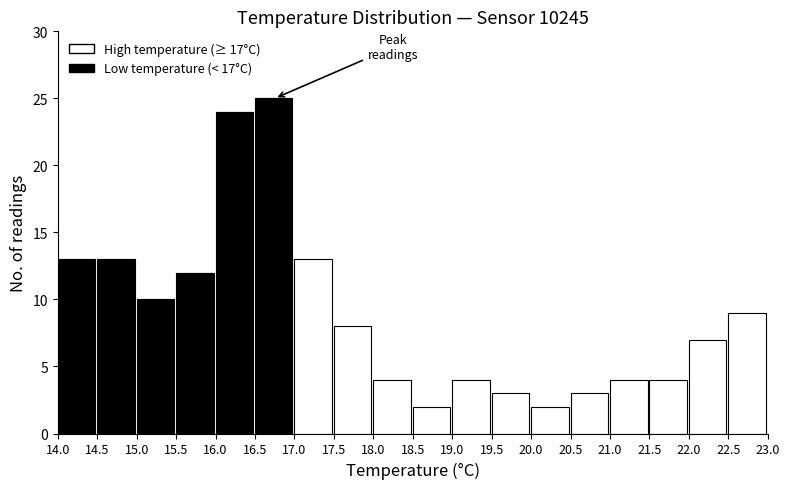

What is the sum of all Low temperature (< 17°C) values?

97